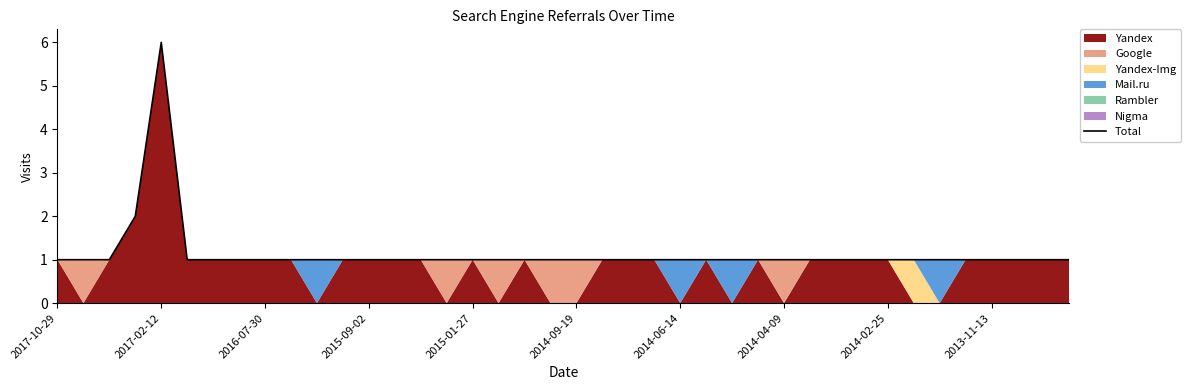

Between 2013-11-13 and 2017-10-29, which is larger?

2013-11-13